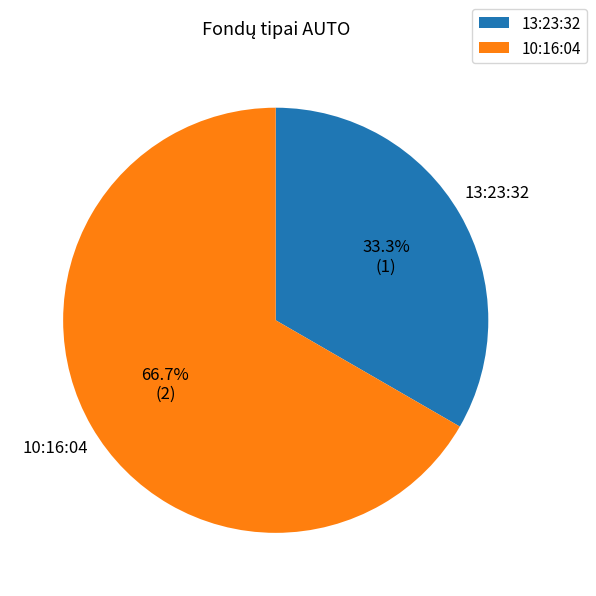

To the nearest percent, what is the average slice percentage?

50%